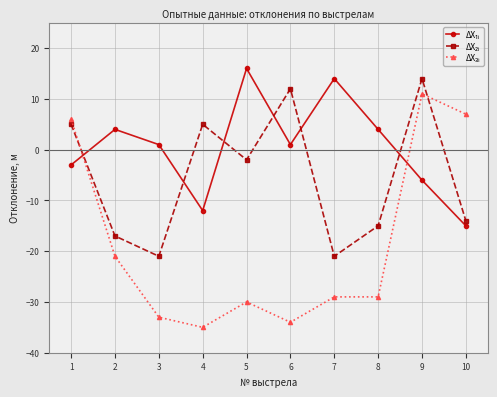

What is the difference between the highest and lowest values at 2?

25